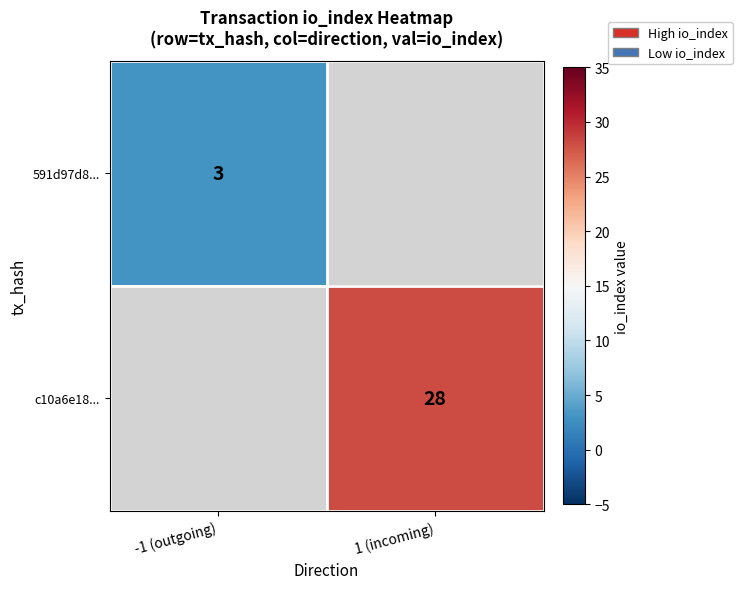

Is it true that c10a6e18... equals 39.2 at 1 (incoming)?

False